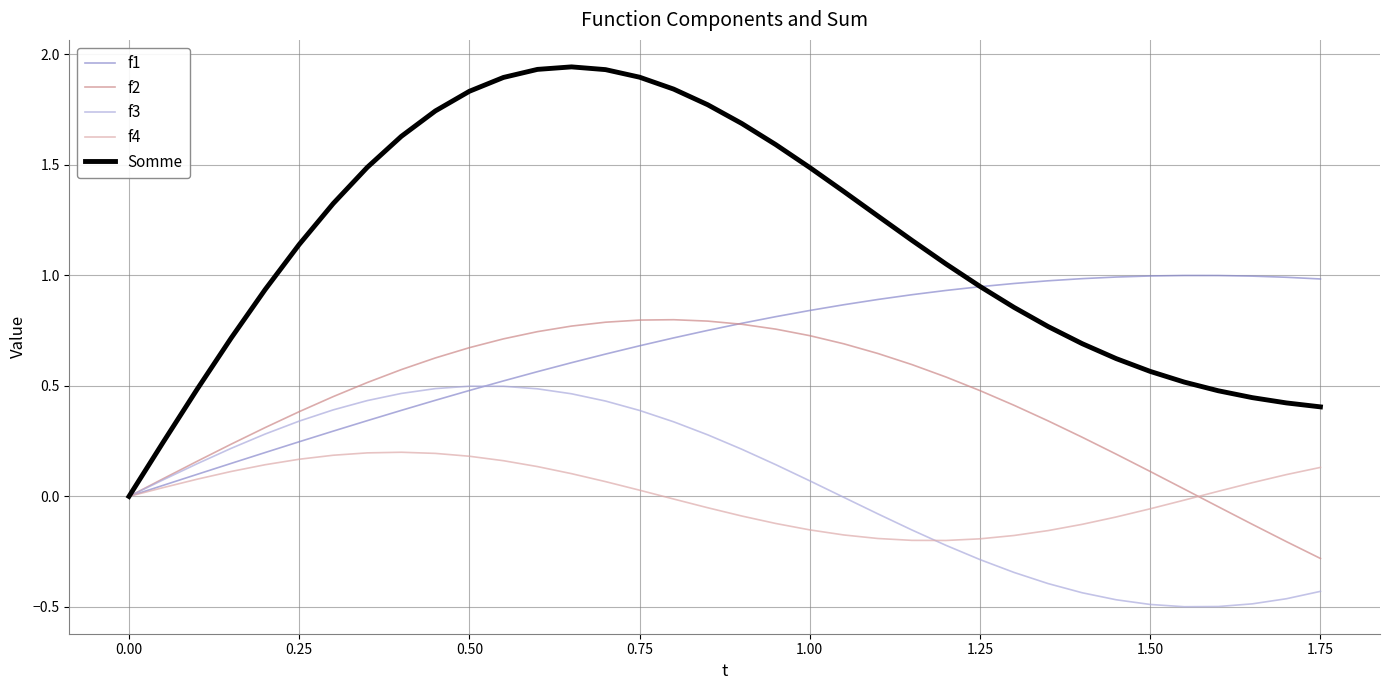

Which series has the largest range (max minus min)?

Somme